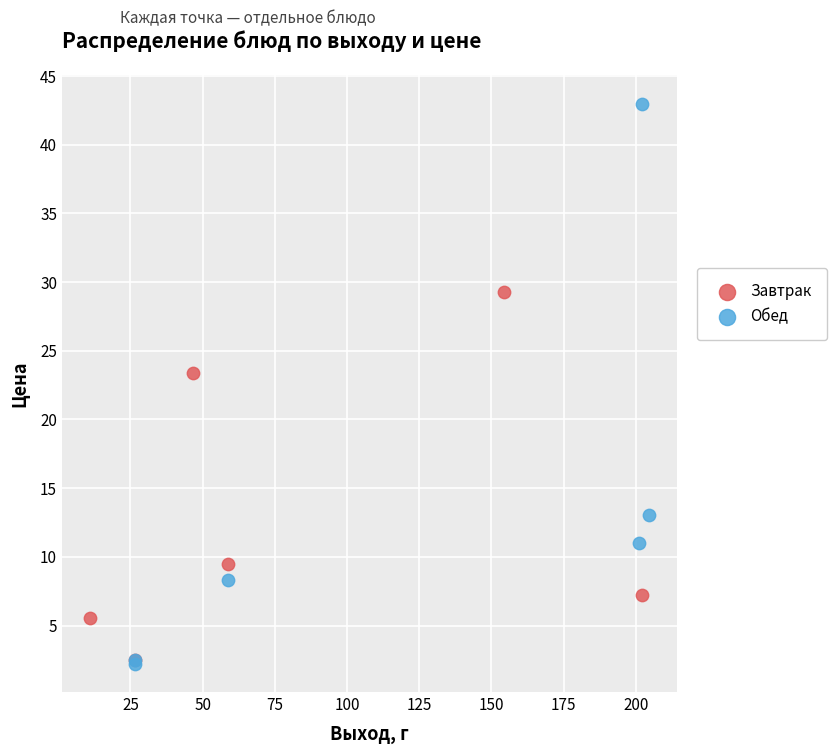

Which series has the widest spread of Y values?

Обед